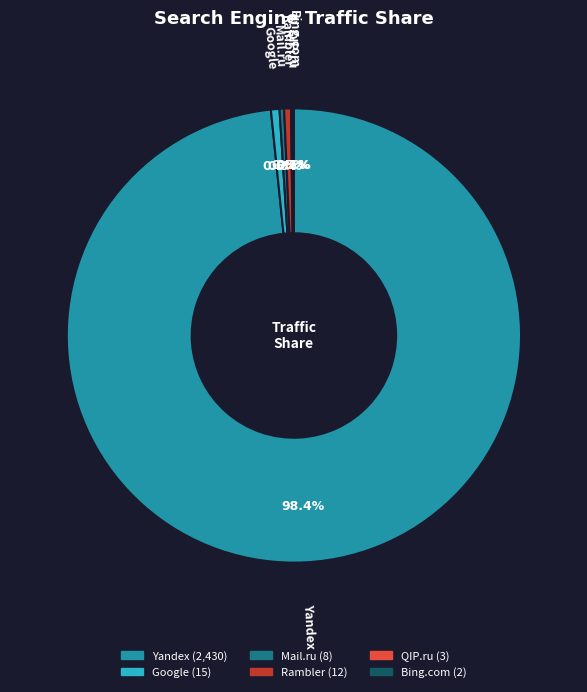

Approximately how many times larger is the value at Yandex compared to Rambler?

202.5